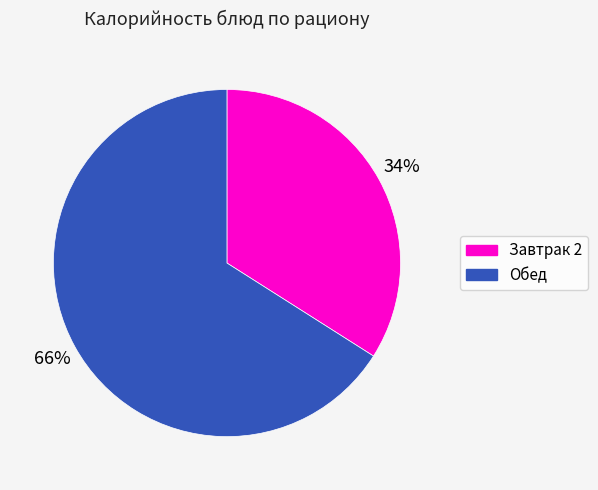

Is there a majority slice in this chart?

Yes